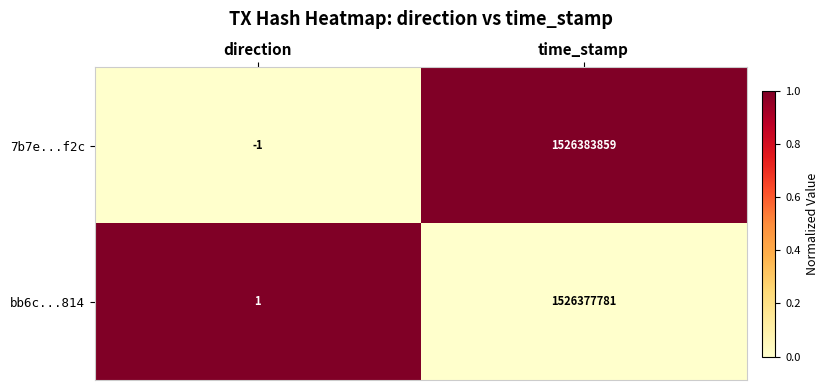

What is the difference between the maximum and minimum values in the bb6c...814 series?

1526377780